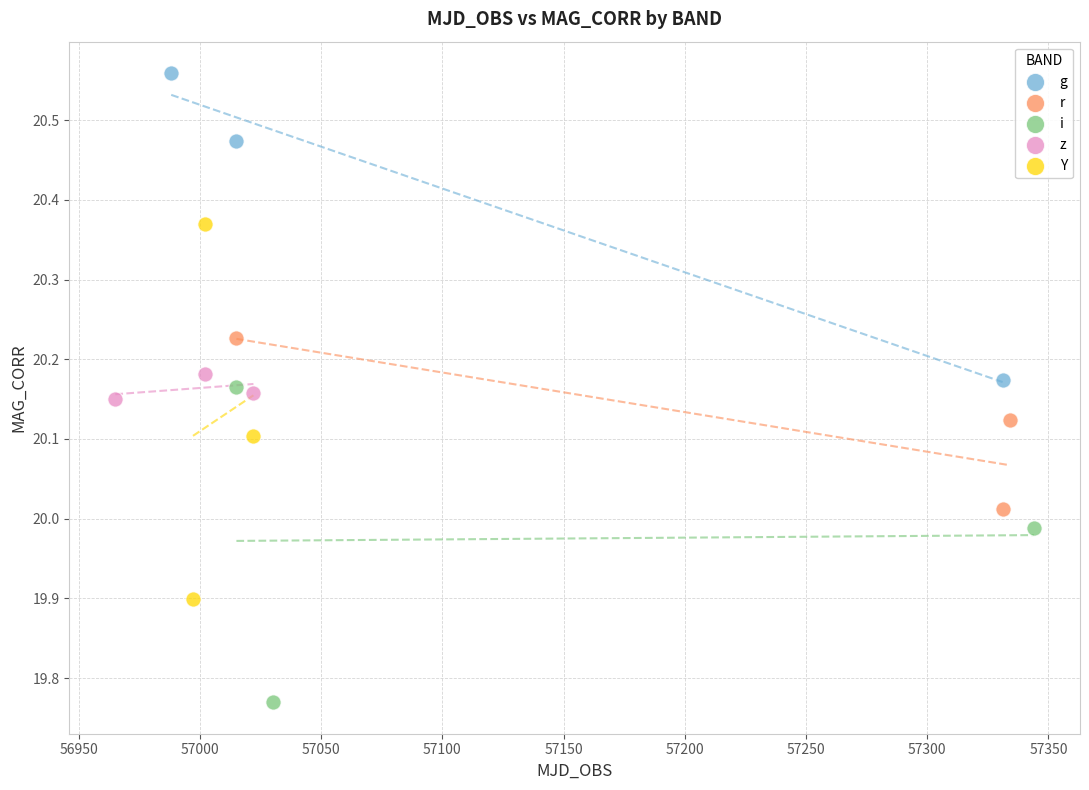

What are all the series names shown in the legend?

g, r, i, z, Y